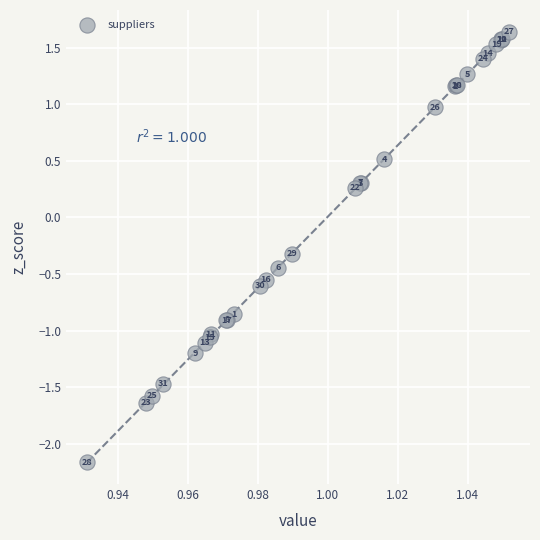

What Y value in the scatter plot is closest to 0?

0.3